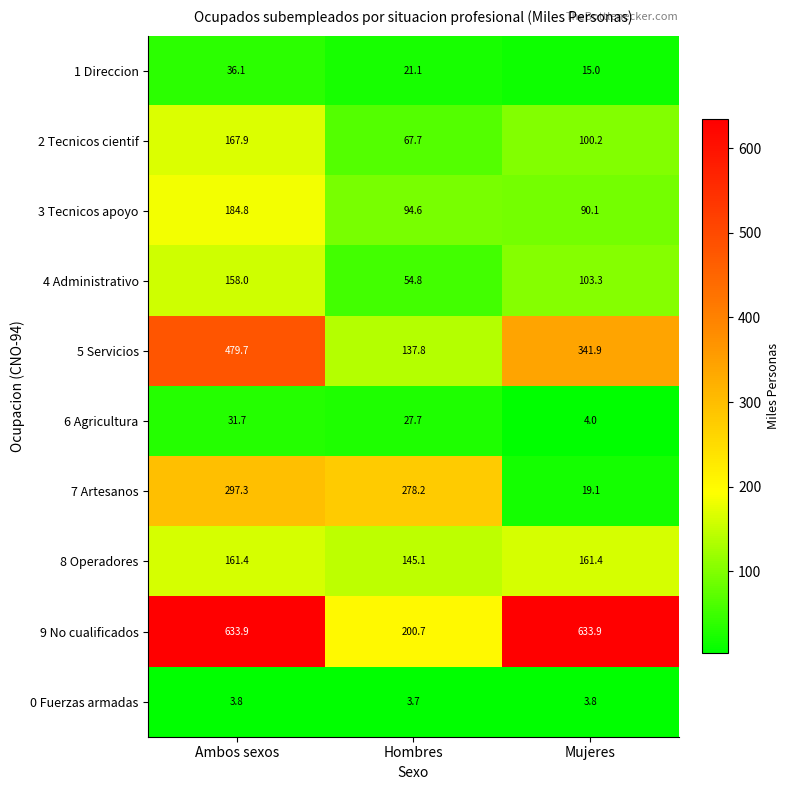

At Ambos sexos, list the series in order from largest to smallest.

9 No cualificados, 5 Servicios, 7 Artesanos, 3 Tecnicos apoyo, 2 Tecnicos cientif, 8 Operadores, 4 Administrativo, 1 Direccion, 6 Agricultura, 0 Fuerzas armadas